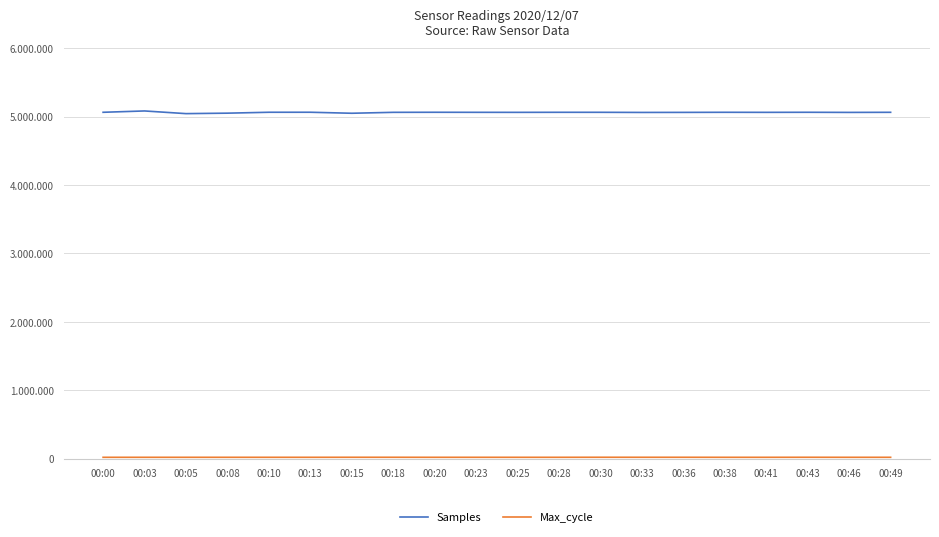

True or false: Samples has a value of 5083201 at 00:03.

True